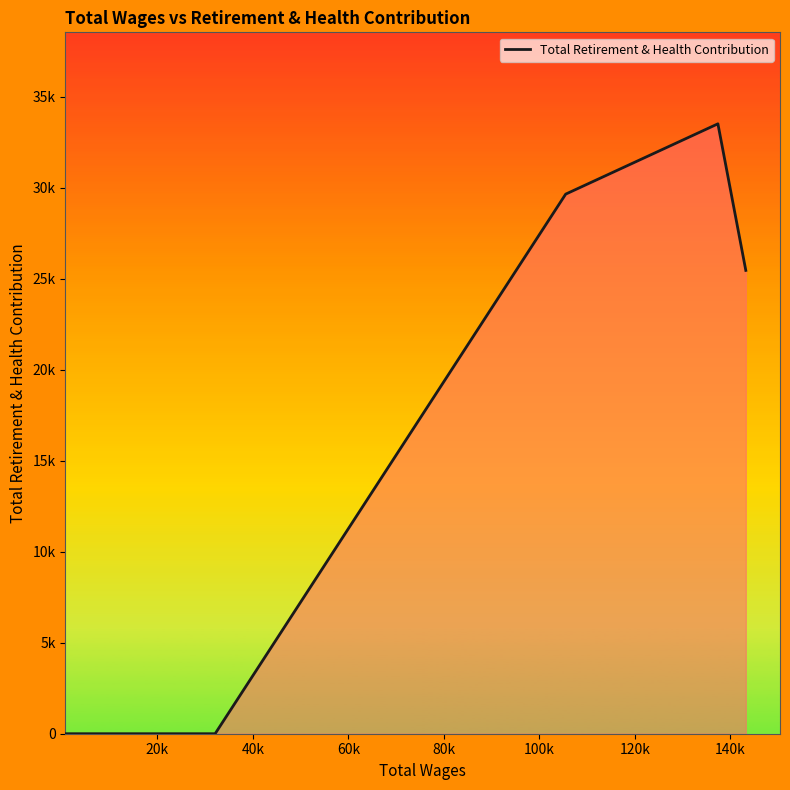

Does the chart display data point markers on the line(s)?

No